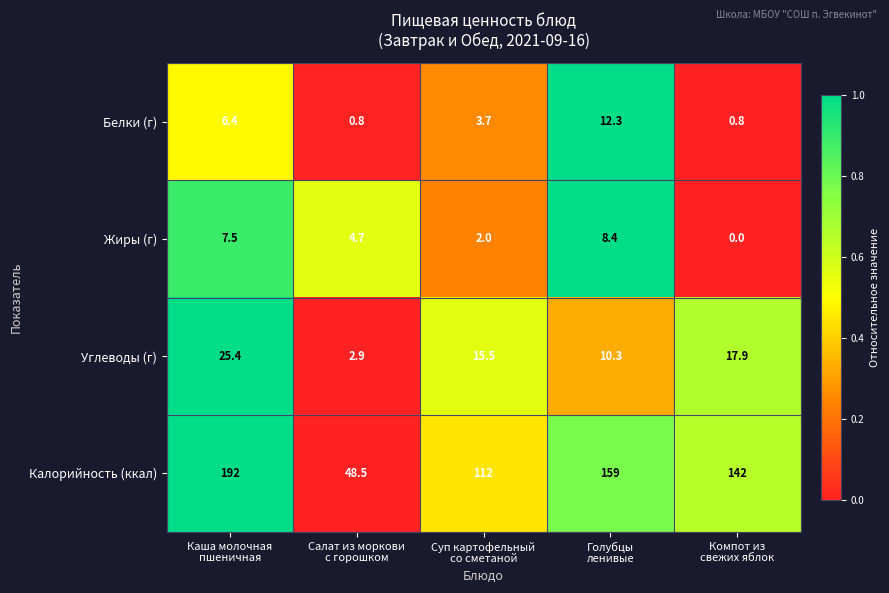

What is the spread (max minus min) of values at Суп картофельный
со сметаной?

110.0